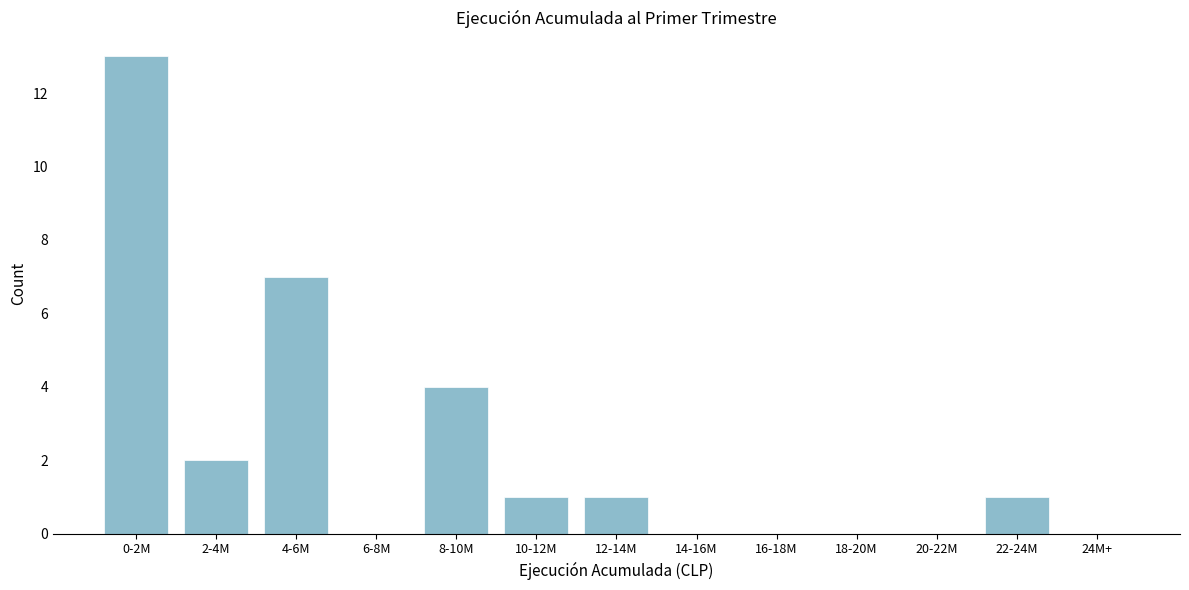

Reading left to right, transcribe all the data shown in this chart.

0-2M=13	2-4M=2	4-6M=7	6-8M=0	8-10M=4	10-12M=1	12-14M=1	14-16M=0	16-18M=0	18-20M=0	20-22M=0	22-24M=1	24M+=0